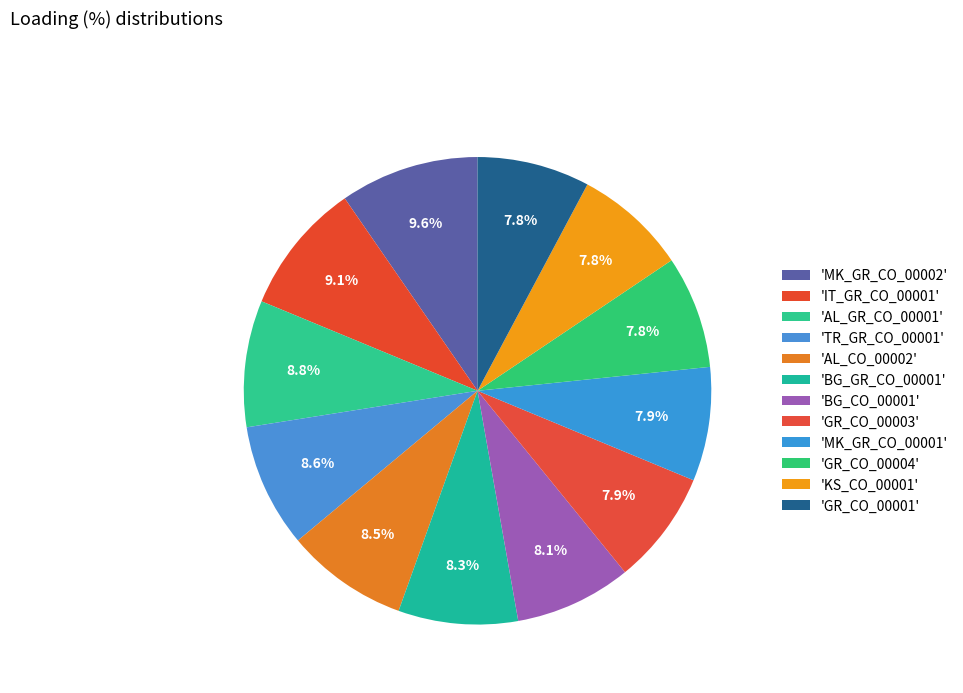

To the nearest percent, what is the average slice percentage?

8%